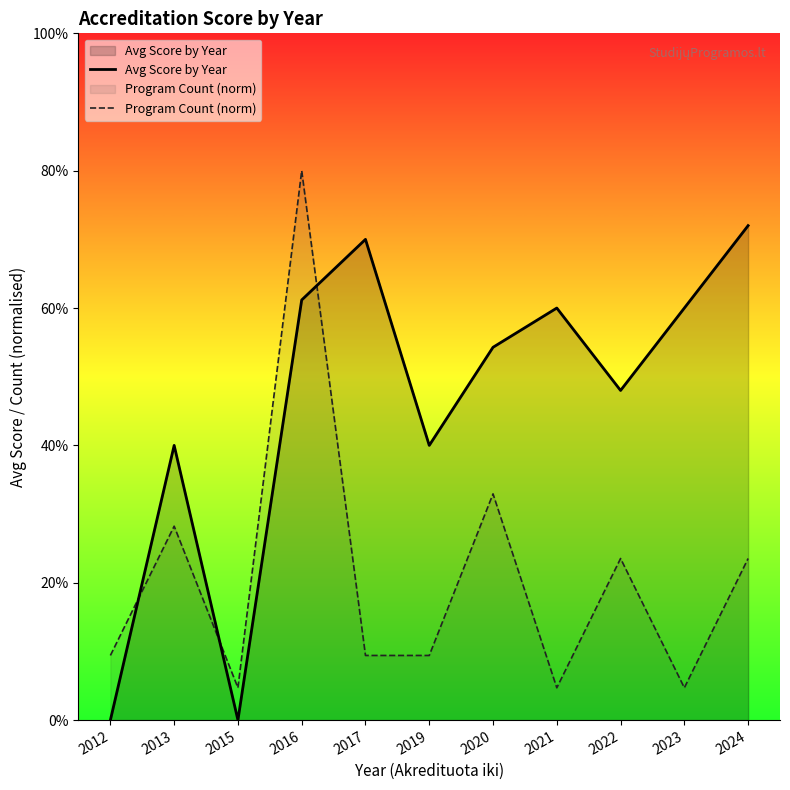

Does the chart display data point markers on the line(s)?

No